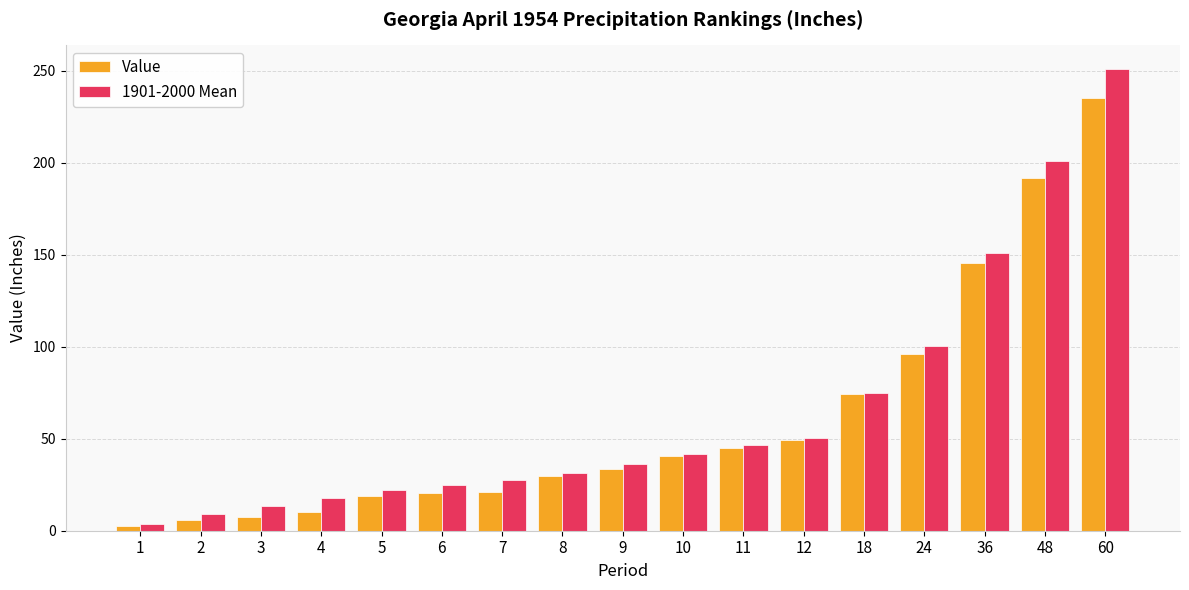

The value of 1901-2000 Mean at 6 is 24.7. True or false?

True